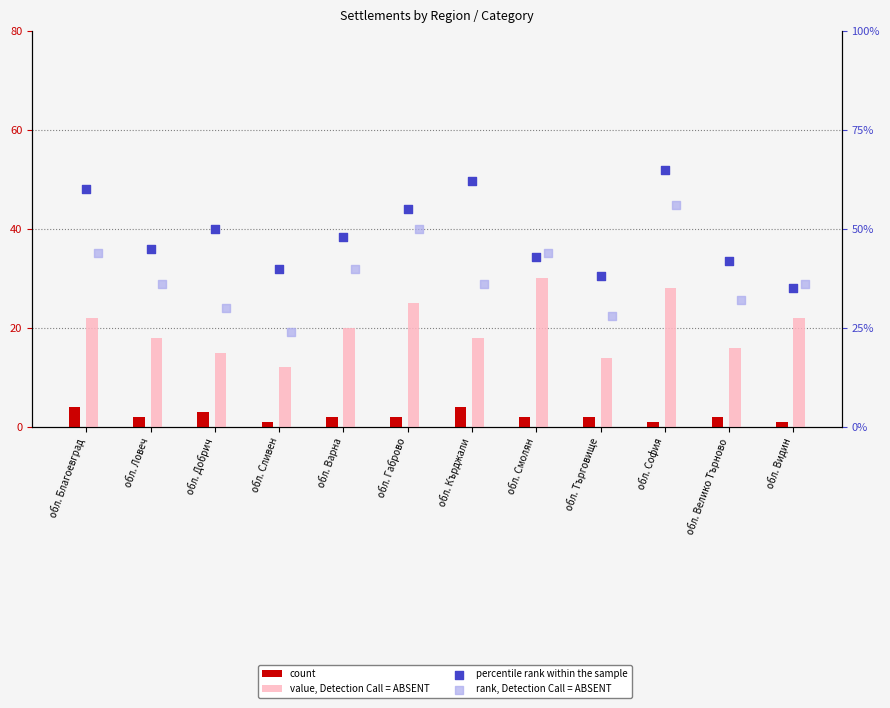

Which series contains the lowest Y value?

count